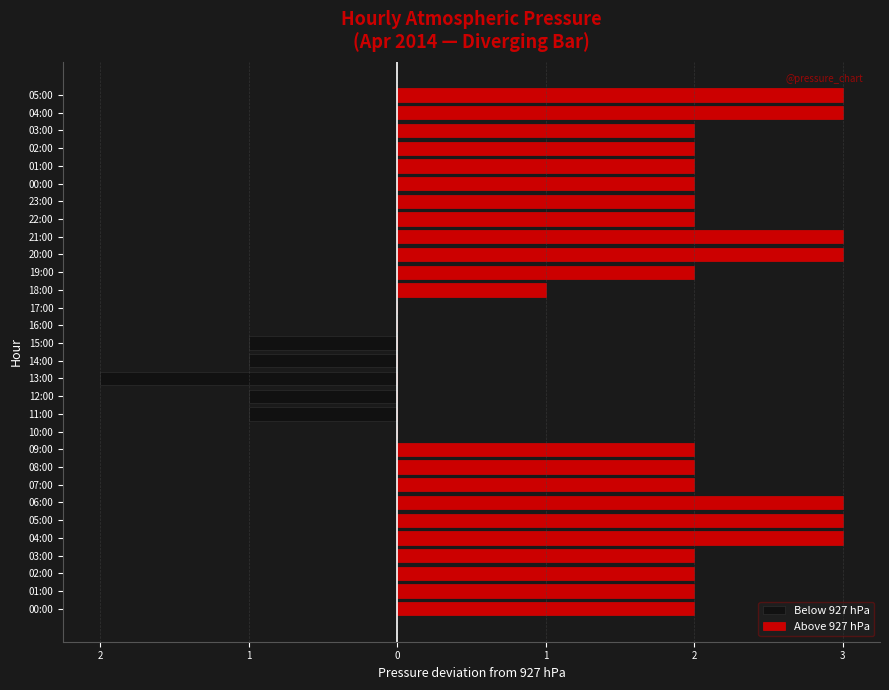

At which category does the chart reach its minimum across all series?

13:00